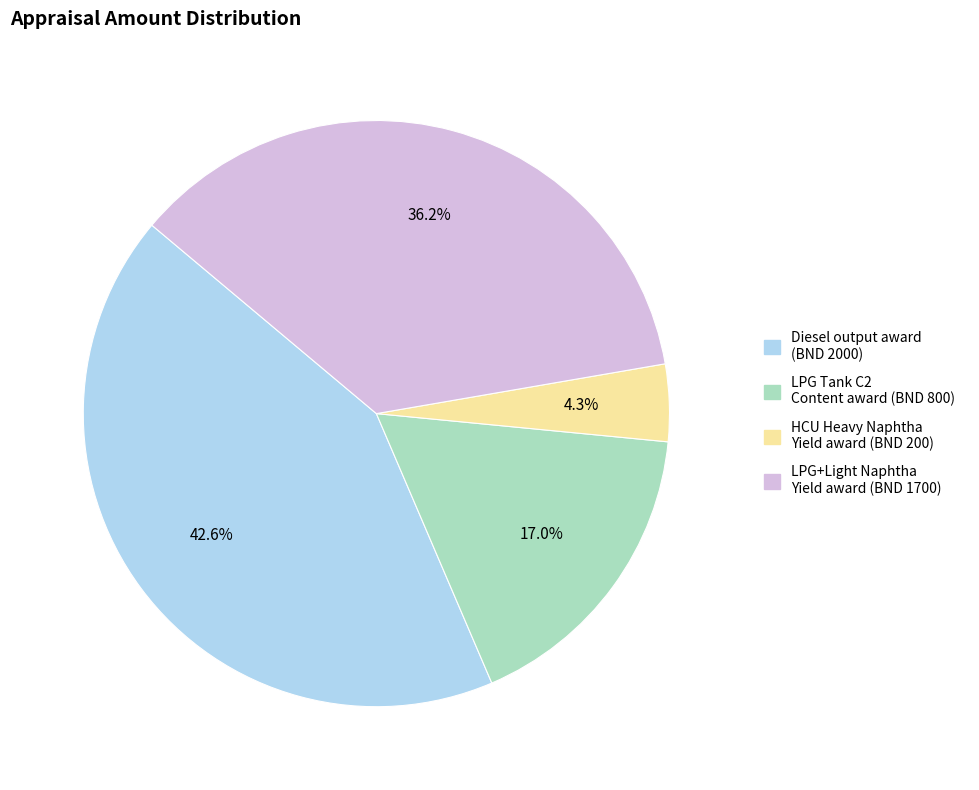

Is there any slice that represents more than half of the pie?

No